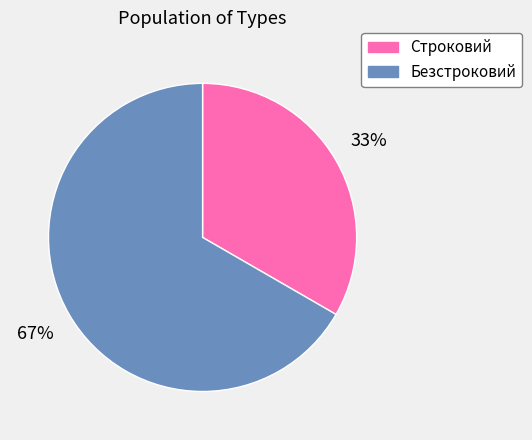

Combined, do Безстроковий and Строковий account for over 50%?

Yes